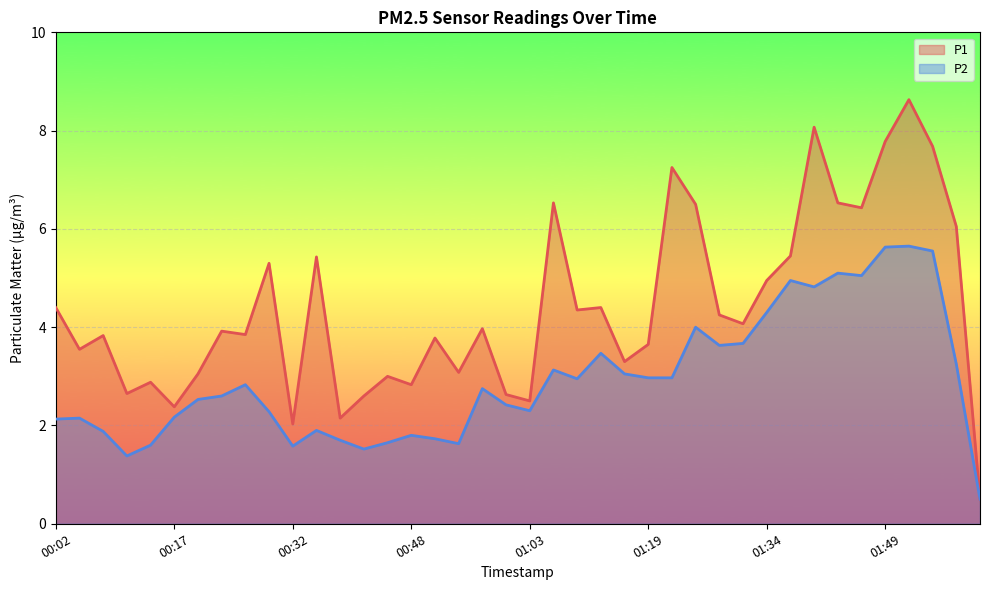

How many interior local peaks does the P1 series have?

13